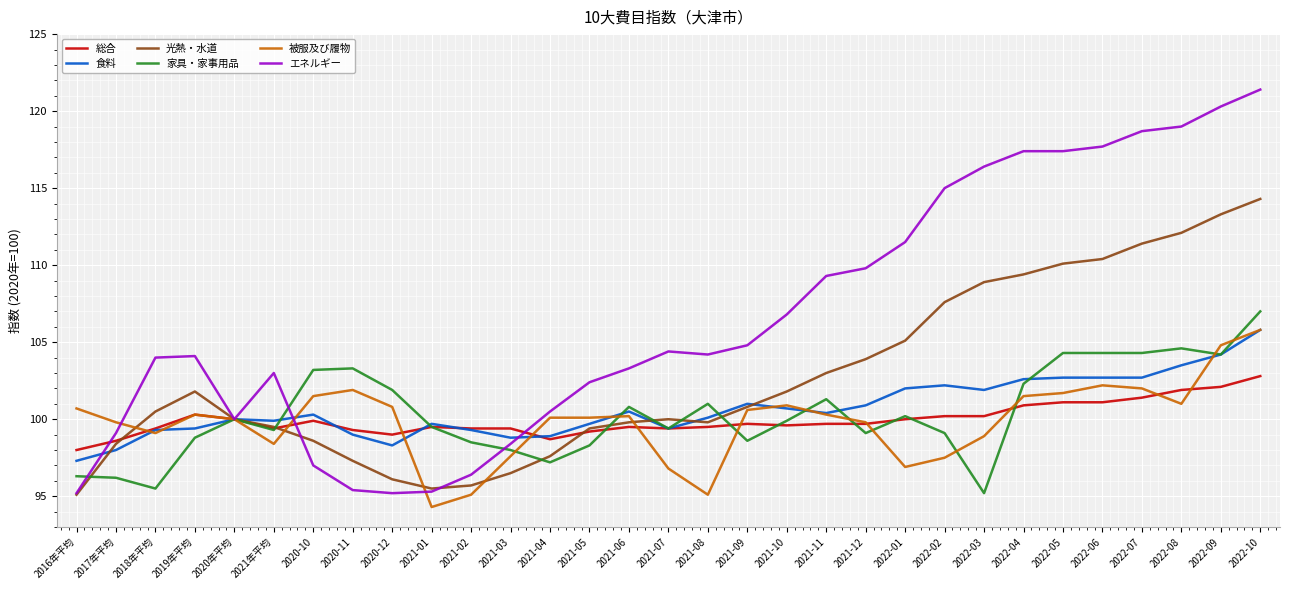

At which category does 光熱・水道 reach its first local peak?

2019年平均